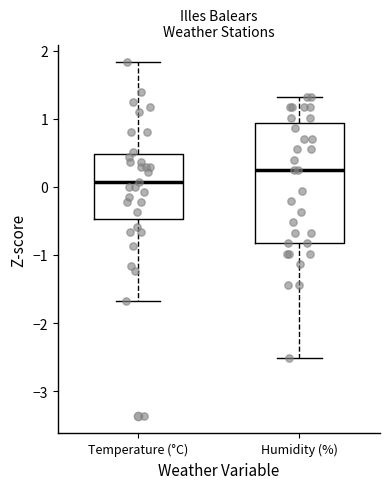

Reading left to right, read every box against the y-axis: the position of its median line, the range the box covers, and the ends of its whiskers. The values are not printed on the chart, so give them approximately, as read against the axis.

Temperature (°C): median 0.1, box -0.5 to 0.5, whiskers -1.7 to 1.8
Humidity (%): median 0.2, box -0.8 to 0.9, whiskers -2.5 to 1.3